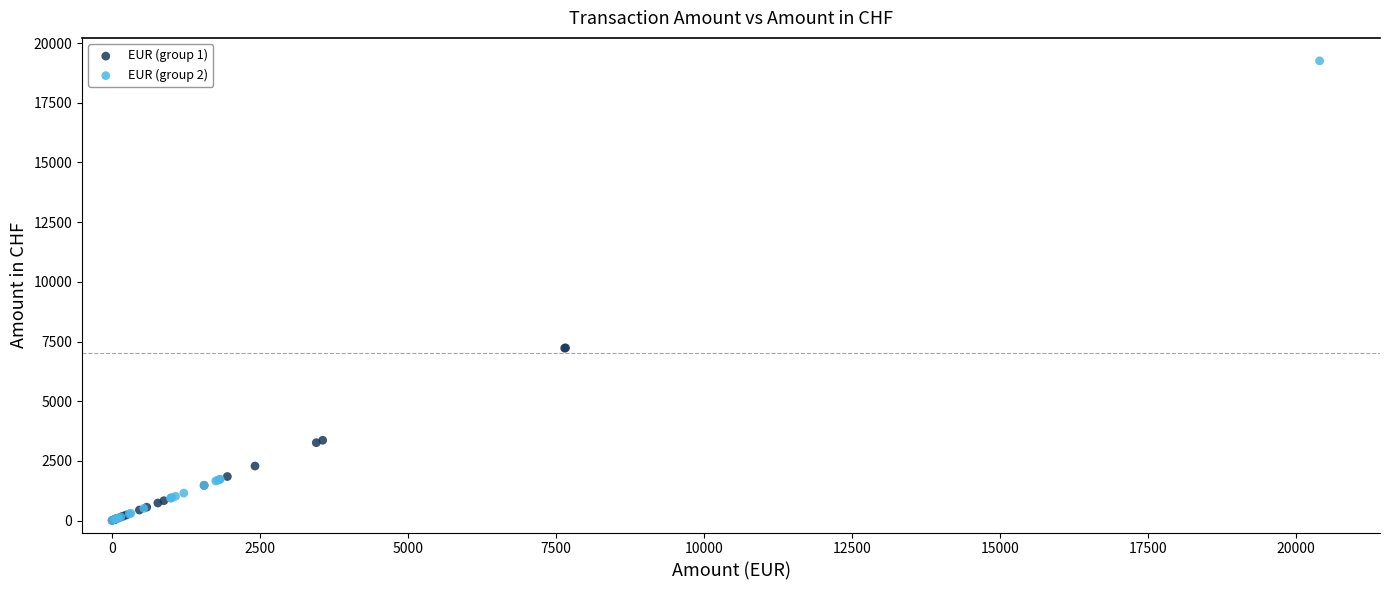

Which series has the largest Y range (max minus min)?

EUR (group 2)